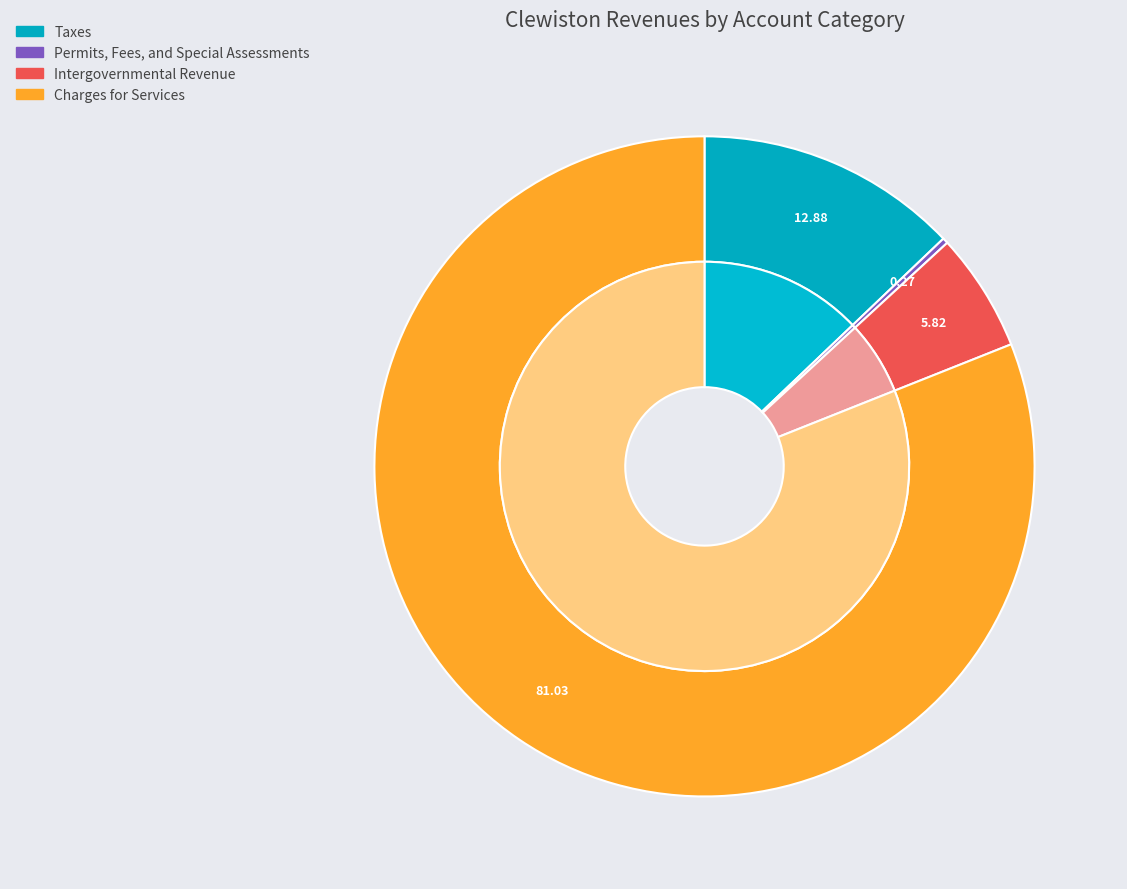

Which slice represents more than half of the pie?

Charges for Services